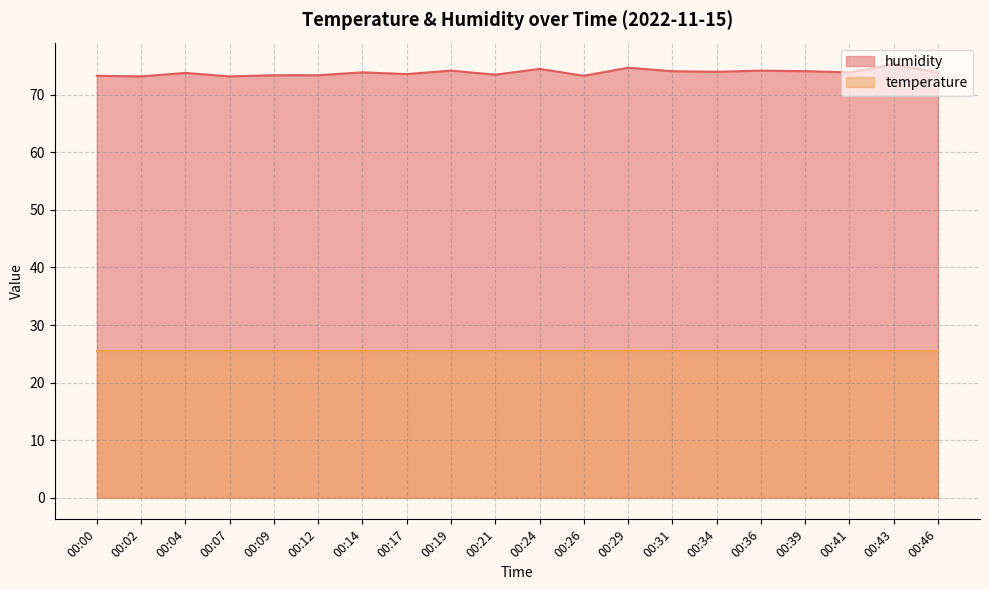

Does the chart have visible grid lines?

Yes